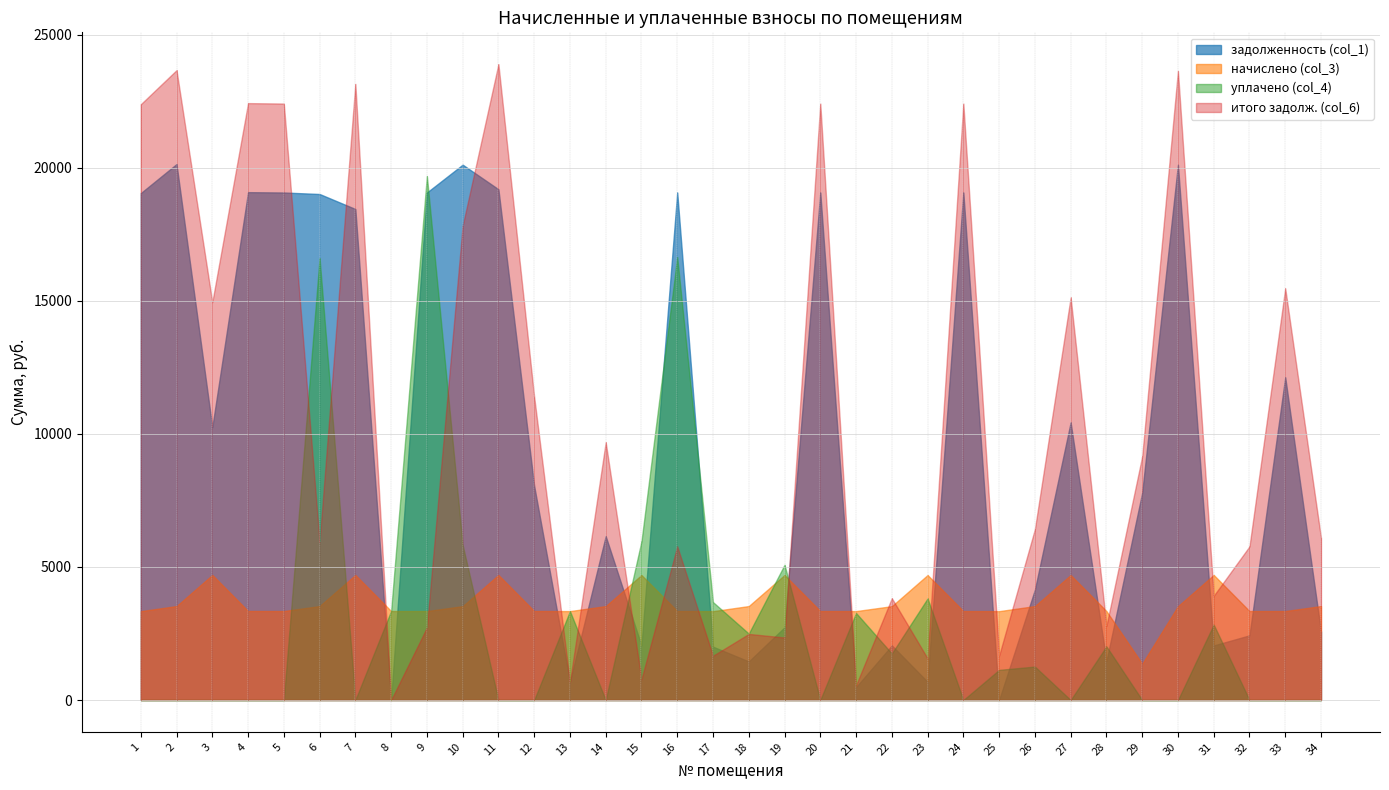

Where is задолженность (col_1) nearest to the value 10067?

3